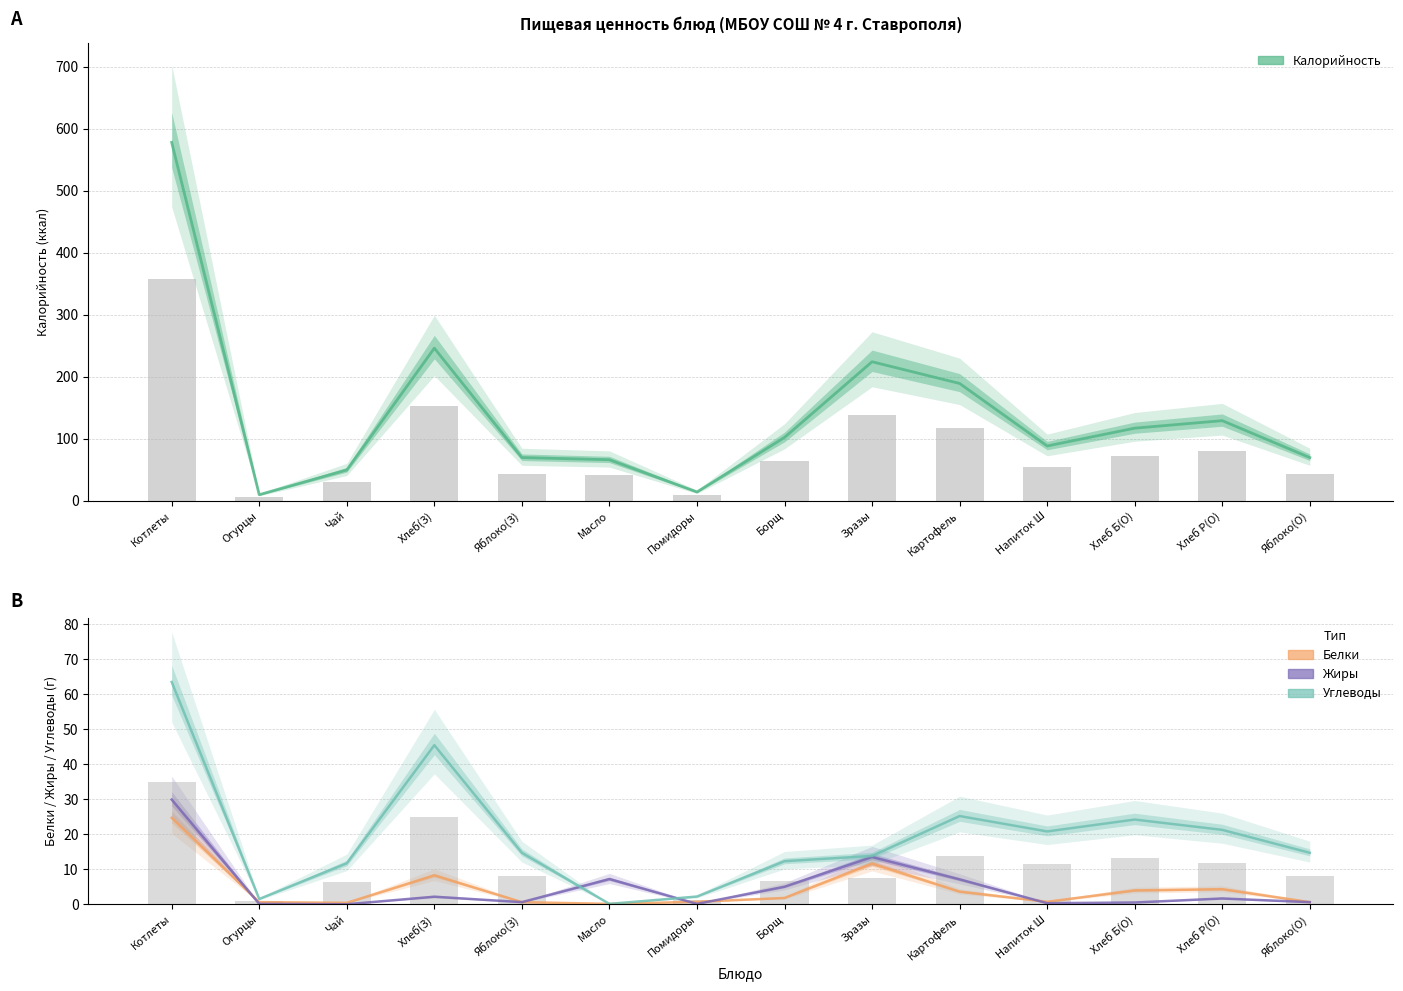

What is the maximum value for Белки?

24.7